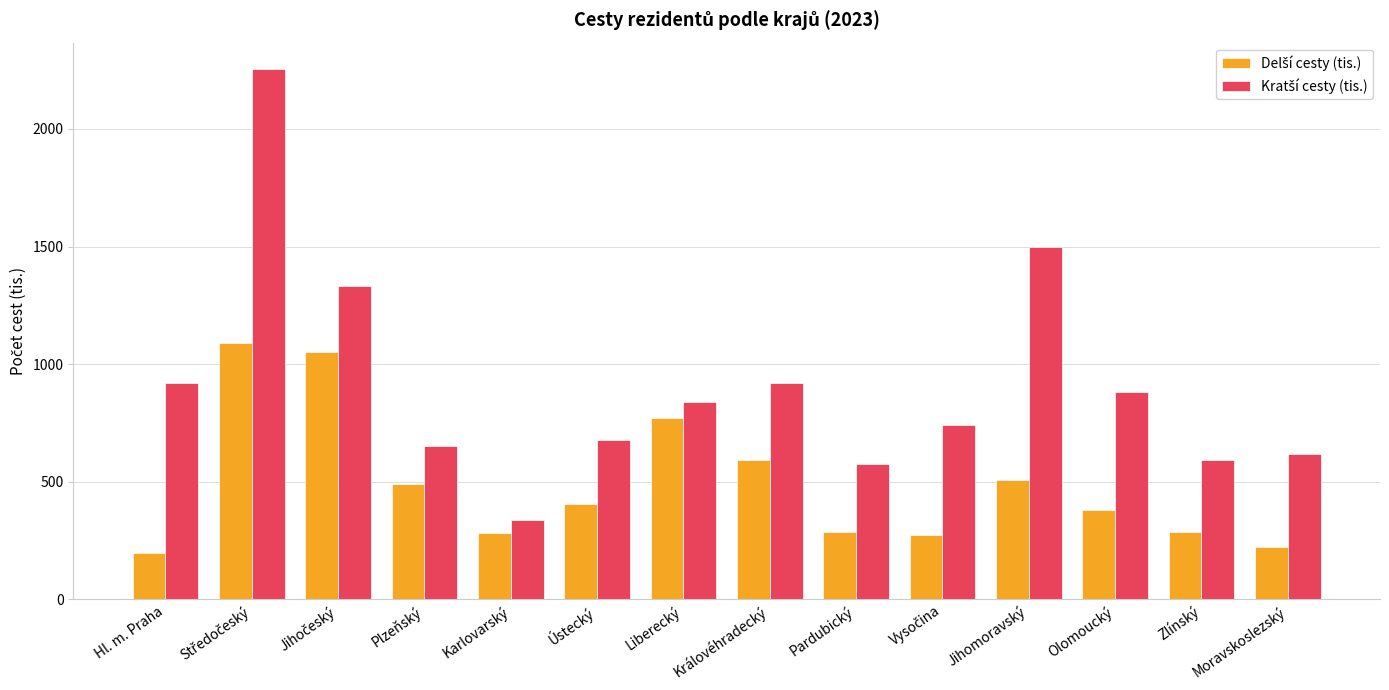

What is the maximum value shown in the chart?

2254.4